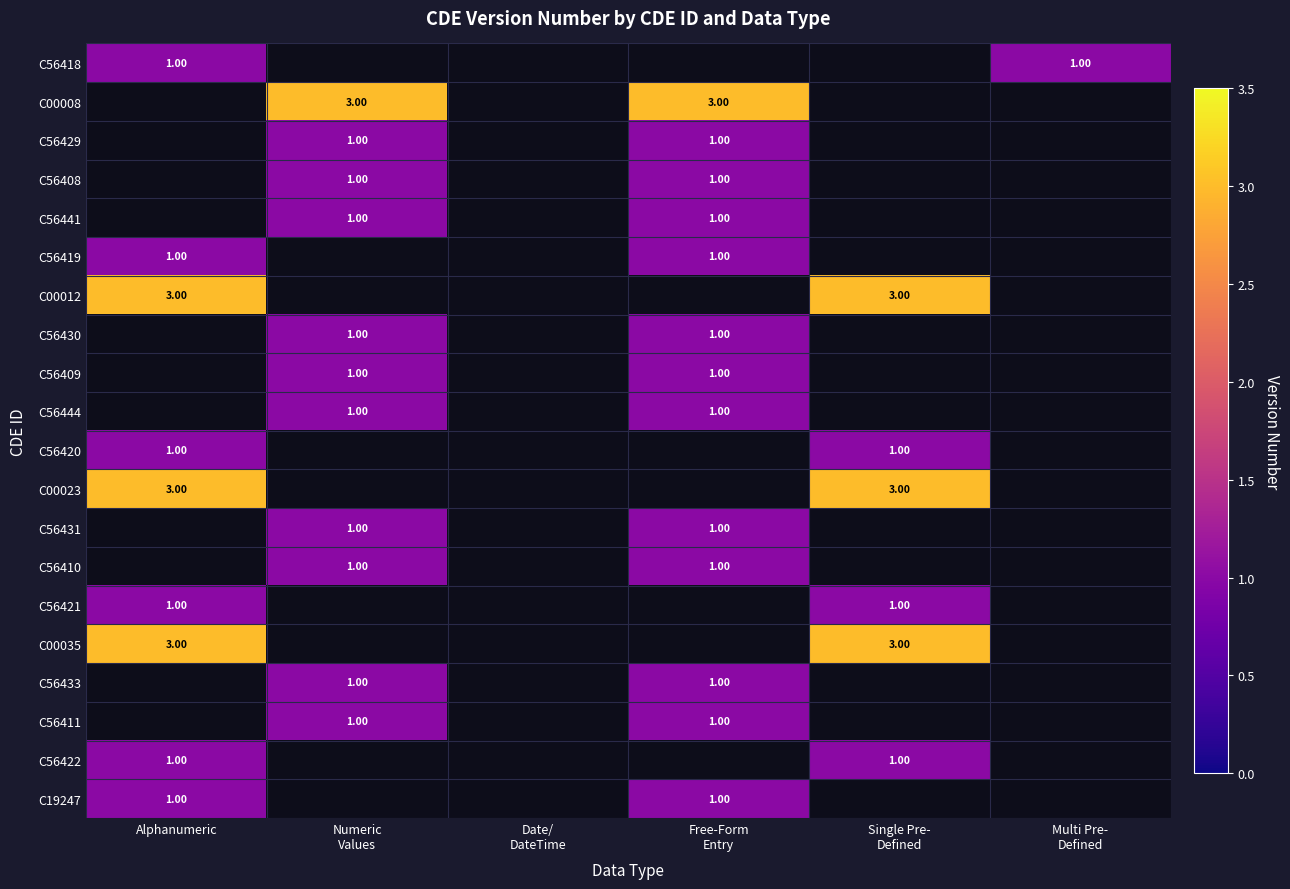

What is the highest value of the C19247 series?

1.0